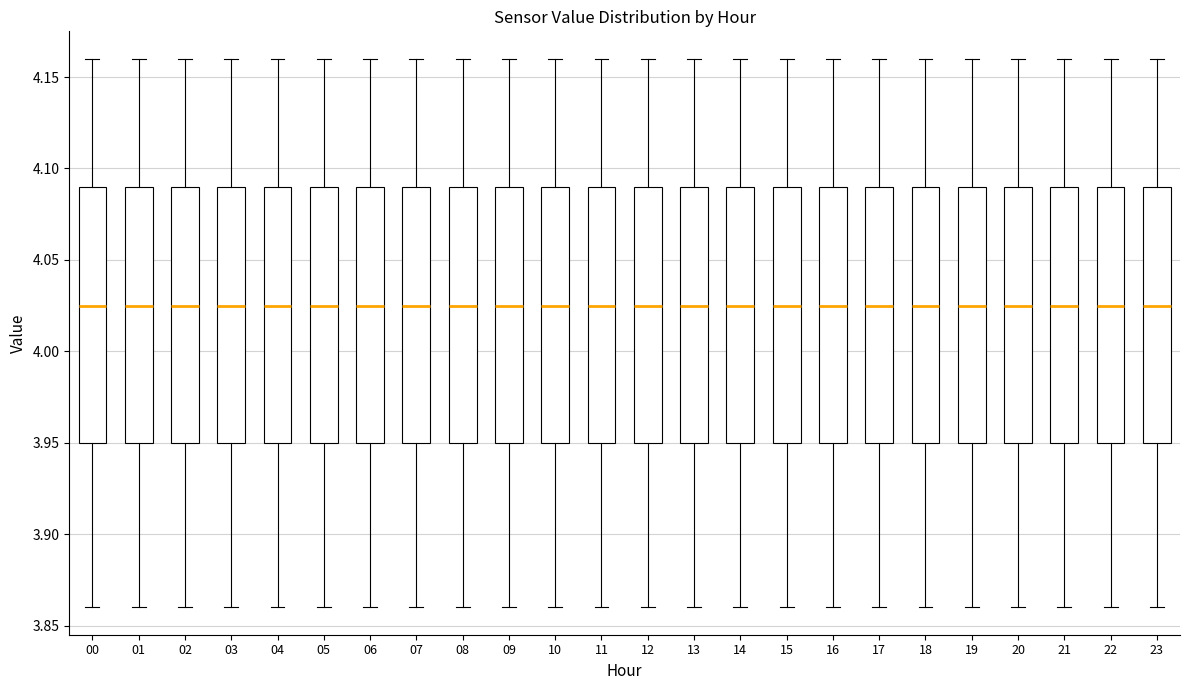

Reading left to right, transcribe this box plot: for each box, give where its median line is, the range the box spans, and where its two whiskers end, as read against the y-axis. The values are not printed on the chart, so give them approximately, as read against the axis.

00: median 4.025, box 3.950 to 4.090, whiskers 3.860 to 4.160
01: median 4.025, box 3.950 to 4.090, whiskers 3.860 to 4.160
02: median 4.025, box 3.950 to 4.090, whiskers 3.860 to 4.160
03: median 4.025, box 3.950 to 4.090, whiskers 3.860 to 4.160
04: median 4.025, box 3.950 to 4.090, whiskers 3.860 to 4.160
05: median 4.025, box 3.950 to 4.090, whiskers 3.860 to 4.160
06: median 4.025, box 3.950 to 4.090, whiskers 3.860 to 4.160
07: median 4.025, box 3.950 to 4.090, whiskers 3.860 to 4.160
08: median 4.025, box 3.950 to 4.090, whiskers 3.860 to 4.160
09: median 4.025, box 3.950 to 4.090, whiskers 3.860 to 4.160
10: median 4.025, box 3.950 to 4.090, whiskers 3.860 to 4.160
11: median 4.025, box 3.950 to 4.090, whiskers 3.860 to 4.160
12: median 4.025, box 3.950 to 4.090, whiskers 3.860 to 4.160
13: median 4.025, box 3.950 to 4.090, whiskers 3.860 to 4.160
14: median 4.025, box 3.950 to 4.090, whiskers 3.860 to 4.160
15: median 4.025, box 3.950 to 4.090, whiskers 3.860 to 4.160
16: median 4.025, box 3.950 to 4.090, whiskers 3.860 to 4.160
17: median 4.025, box 3.950 to 4.090, whiskers 3.860 to 4.160
18: median 4.025, box 3.950 to 4.090, whiskers 3.860 to 4.160
19: median 4.025, box 3.950 to 4.090, whiskers 3.860 to 4.160
20: median 4.025, box 3.950 to 4.090, whiskers 3.860 to 4.160
21: median 4.025, box 3.950 to 4.090, whiskers 3.860 to 4.160
22: median 4.025, box 3.950 to 4.090, whiskers 3.860 to 4.160
23: median 4.025, box 3.950 to 4.090, whiskers 3.860 to 4.160